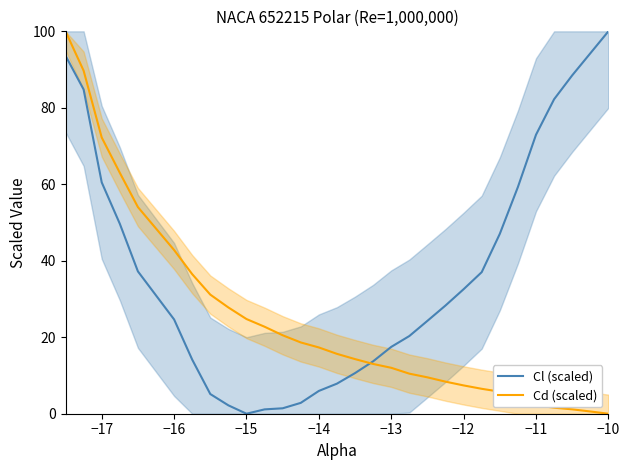

The value of Cd (scaled) at −12 is 7.4. True or false?

True